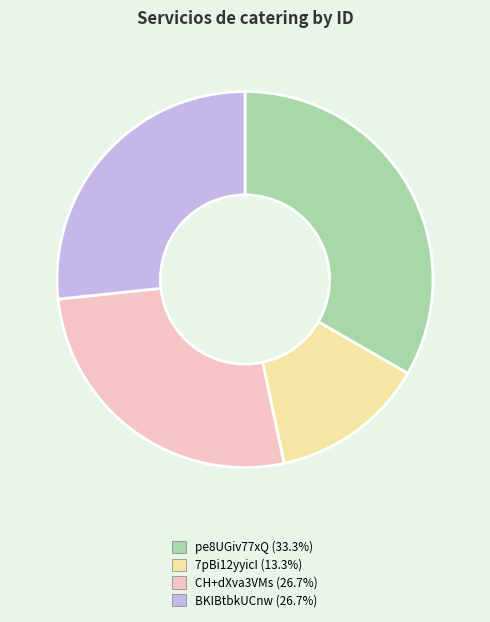

Does any single category account for the majority?

No